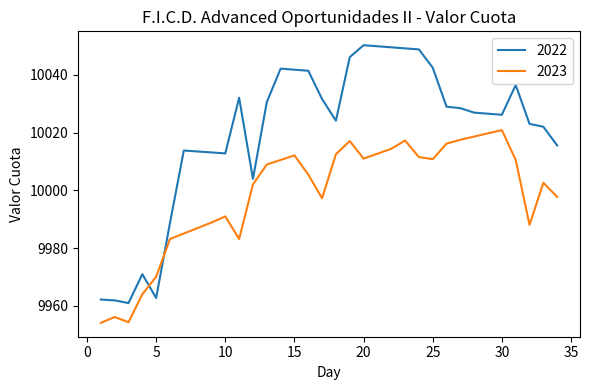

Which series ends up on top after the final intersection of 2023 and 2022?

2022